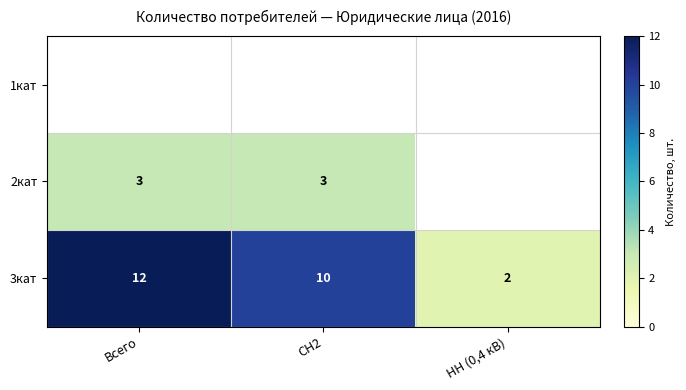

What is the sum of all 3кат values?

24